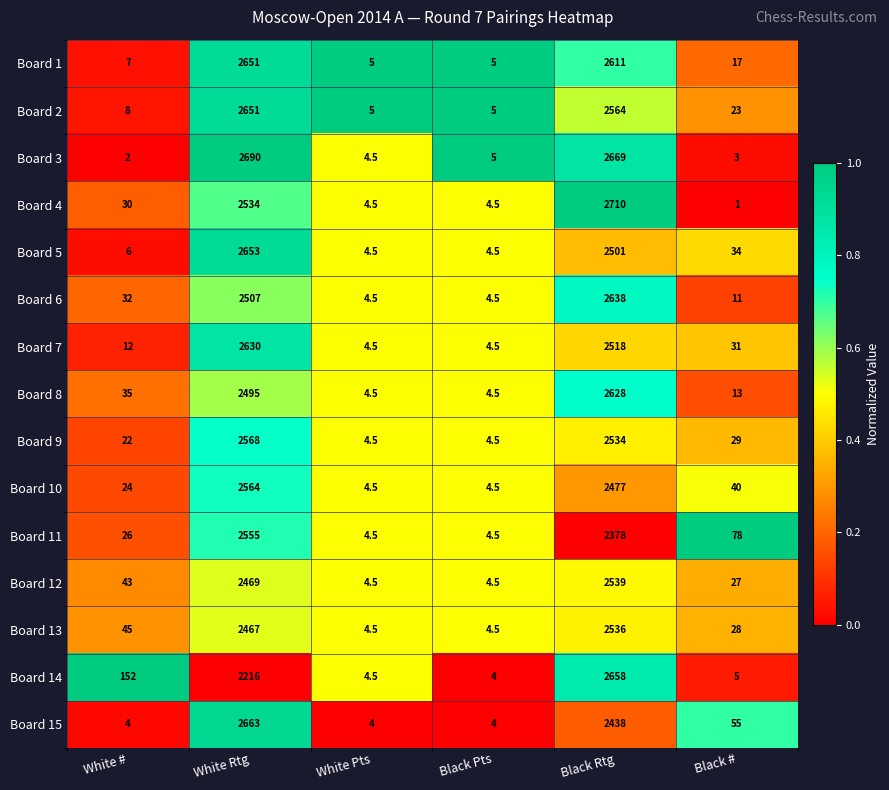

What is the sum of the Board 1 values at Black # and Black Pts?

22.0